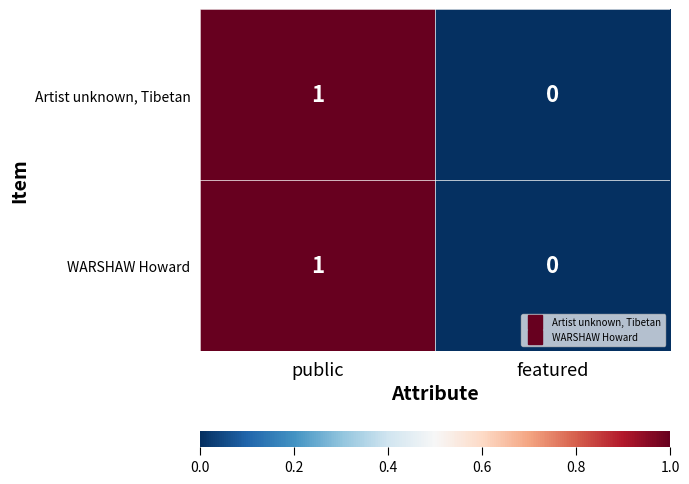

Is it true that Artist unknown, Tibetan equals 2 at public?

False